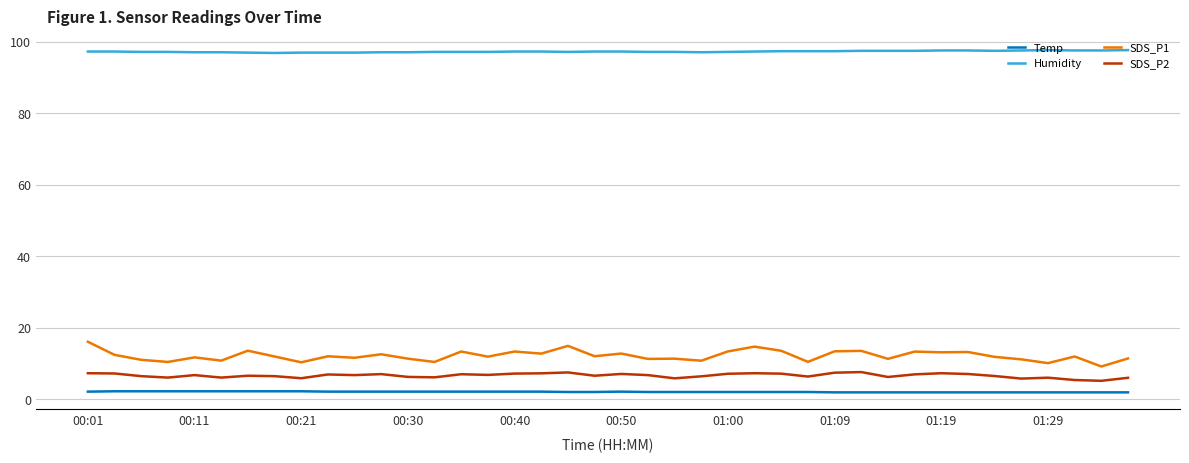

Which series has the largest total across all categories?

Humidity